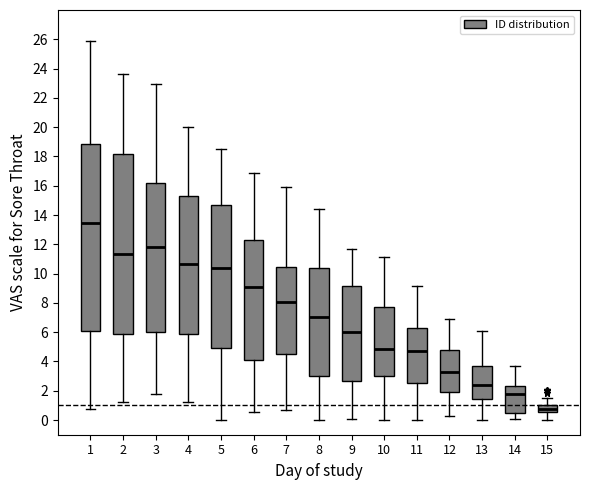

Reading left to right, read every box against the y-axis: the position of its median line, the range the box covers, and the ends of its whiskers. The values are not printed on the chart, so give them approximately, as read against the axis.

1: median 13.4, box 6.2 to 18.8, whiskers 0.8 to 26.0
2: median 11.4, box 5.8 to 18.2, whiskers 1.2 to 23.6
3: median 11.8, box 6.0 to 16.2, whiskers 1.8 to 23.0
4: median 10.6, box 5.8 to 15.4, whiskers 1.2 to 20.0
5: median 10.4, box 5.0 to 14.8, whiskers 0.0 to 18.6
6: median 9.0, box 4.2 to 12.2, whiskers 0.6 to 16.8
7: median 8.0, box 4.6 to 10.4, whiskers 0.6 to 15.8
8: median 7.0, box 3.0 to 10.4, whiskers 0.0 to 14.4
9: median 6.0, box 2.6 to 9.2, whiskers 0.2 to 11.6
10: median 4.8, box 3.0 to 7.8, whiskers 0.0 to 11.2
11: median 4.8, box 2.6 to 6.2, whiskers 0.0 to 9.2
12: median 3.4, box 1.8 to 4.8, whiskers 0.2 to 7.0
13: median 2.4, box 1.4 to 3.6, whiskers 0.0 to 6.2
14: median 1.8, box 0.6 to 2.4, whiskers 0.0 to 3.8
15: median 0.8, box 0.6 to 1.0, whiskers 0.0 to 1.4